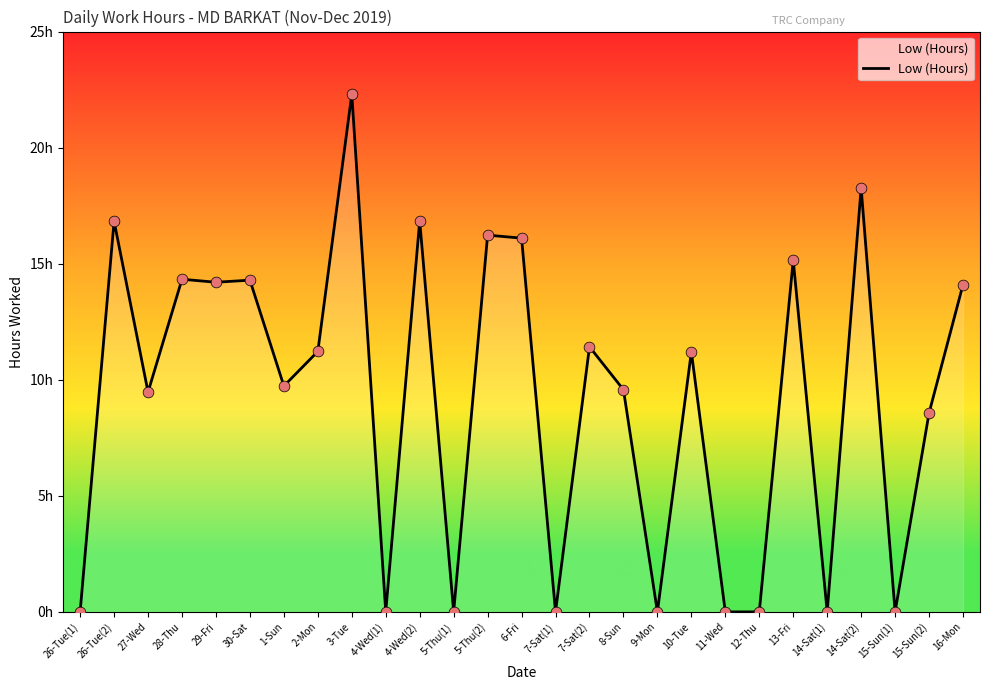

What is the change in value from 10-Tue to 14-Sat(2)?

+7.1